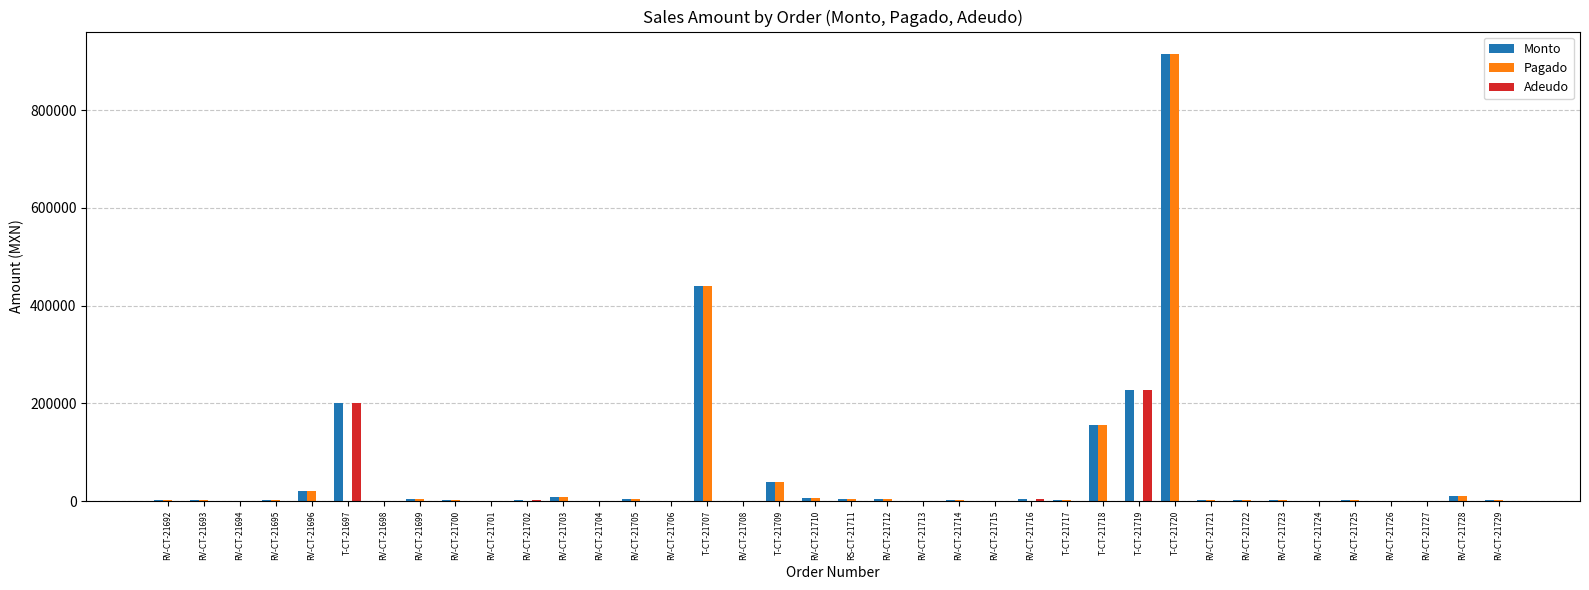

At which category is the sum across all series the highest?

T-CT-21720